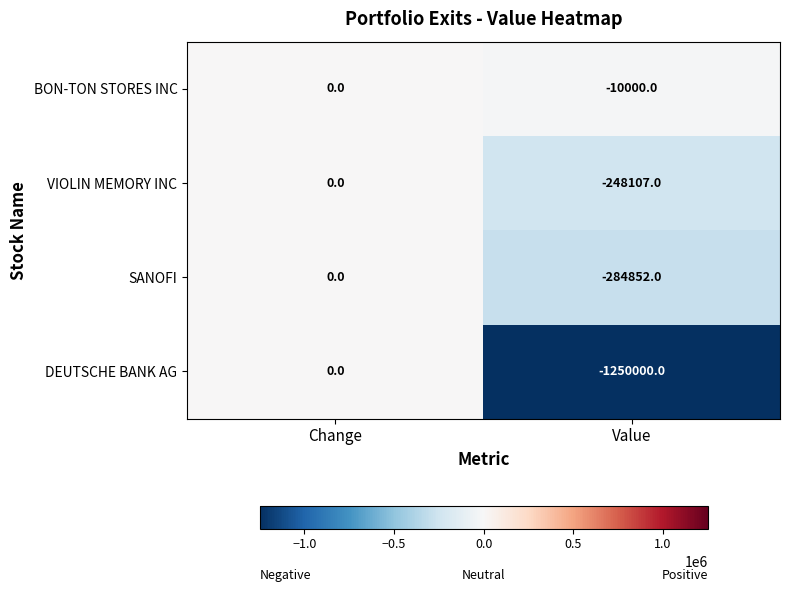

At which label is VIOLIN MEMORY INC closest to -124053?

Change